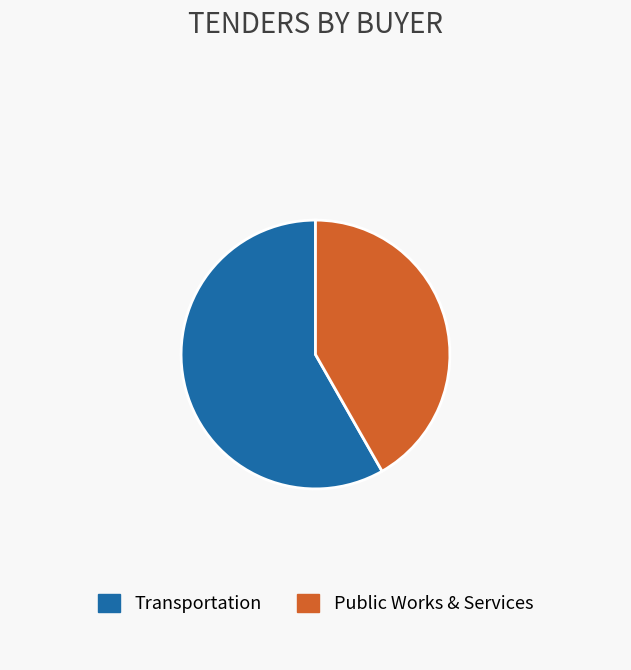

Which category has the smallest portion of the pie?

Public Works & Services